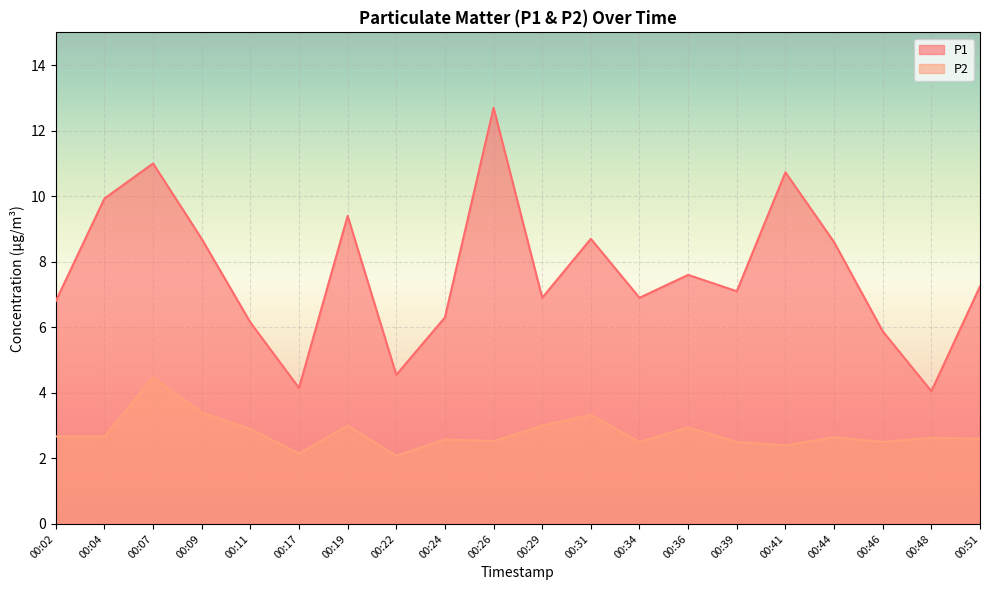

What is the smallest value displayed?

2.1